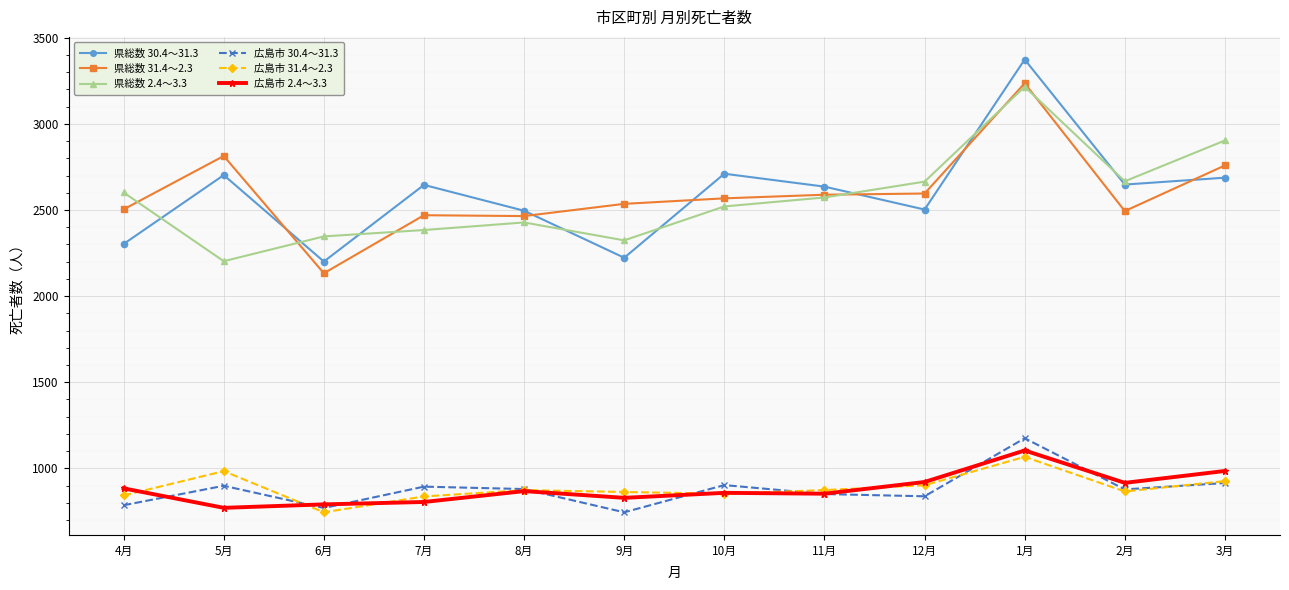

What is the lowest value of the 広島市 2.4～3.3 series?

771